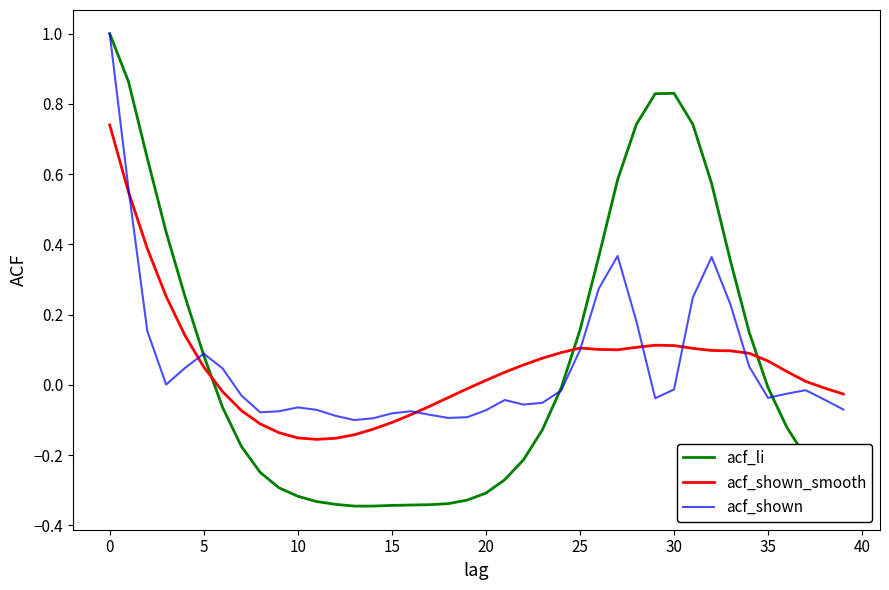

How many distinct data groups are displayed?

3